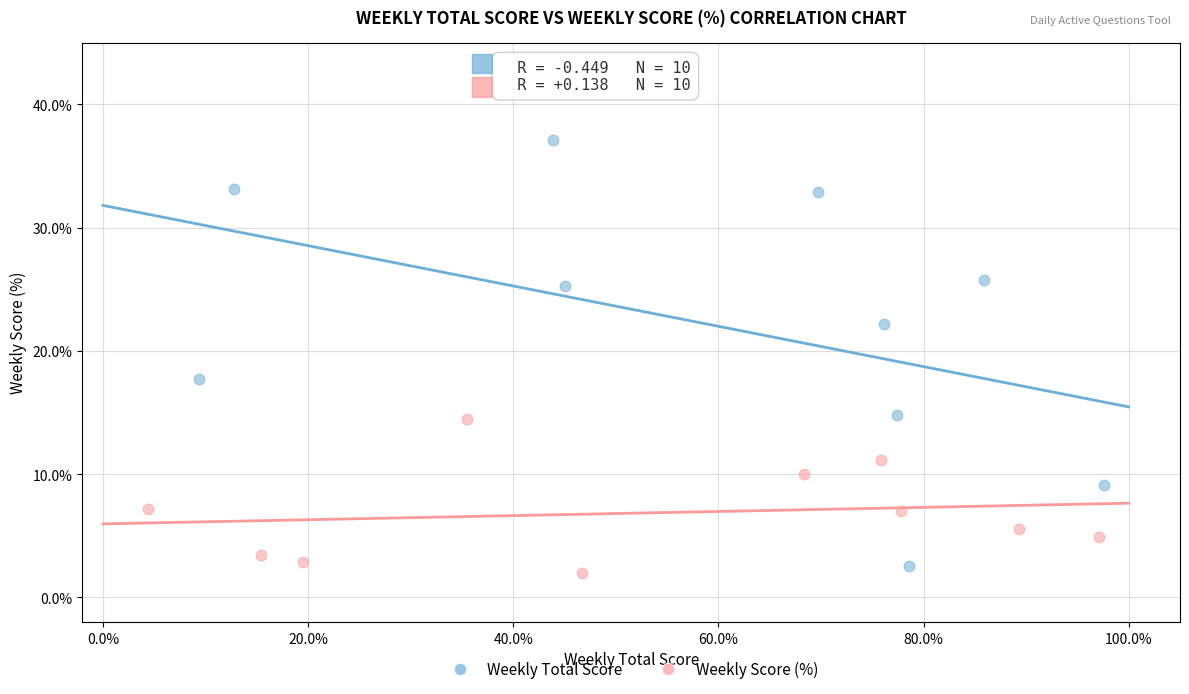

Which series reaches the minimum Y coordinate?

Weekly Score (%)